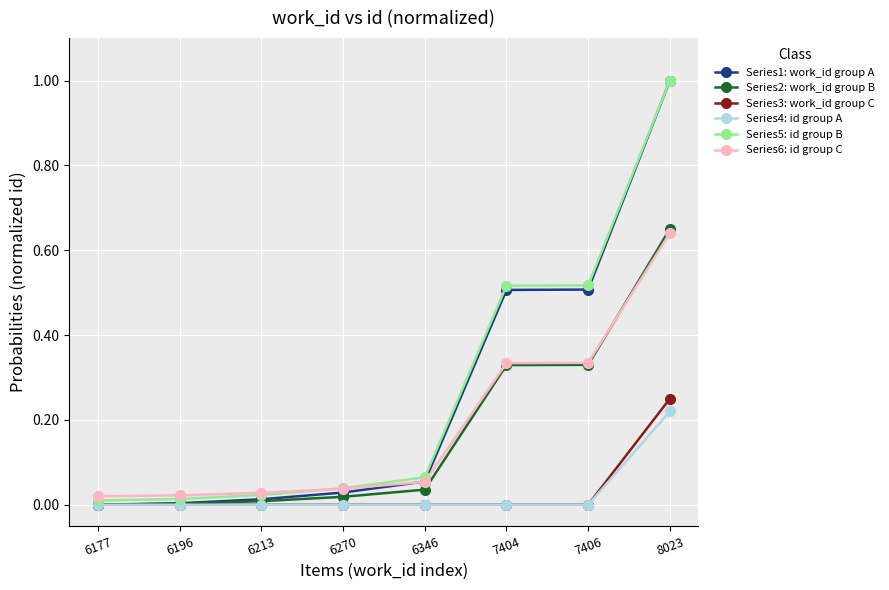

Is this an area chart (filled region under the line)?

No